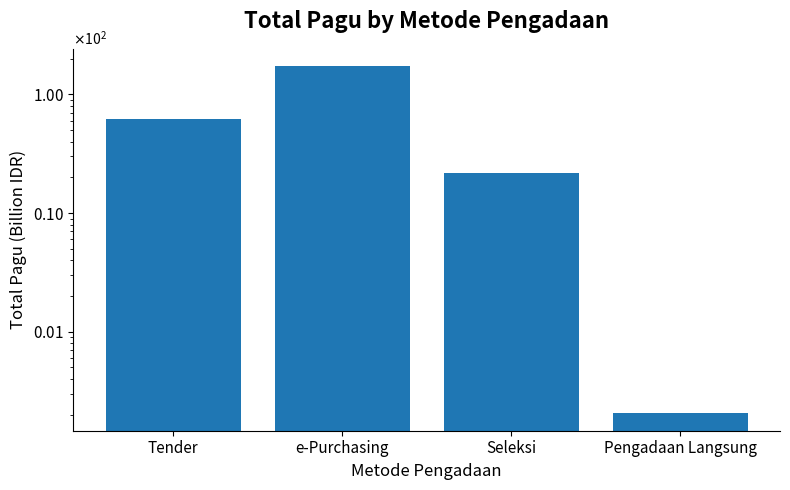

Which has a higher value, Tender or Pengadaan Langsung?

Tender